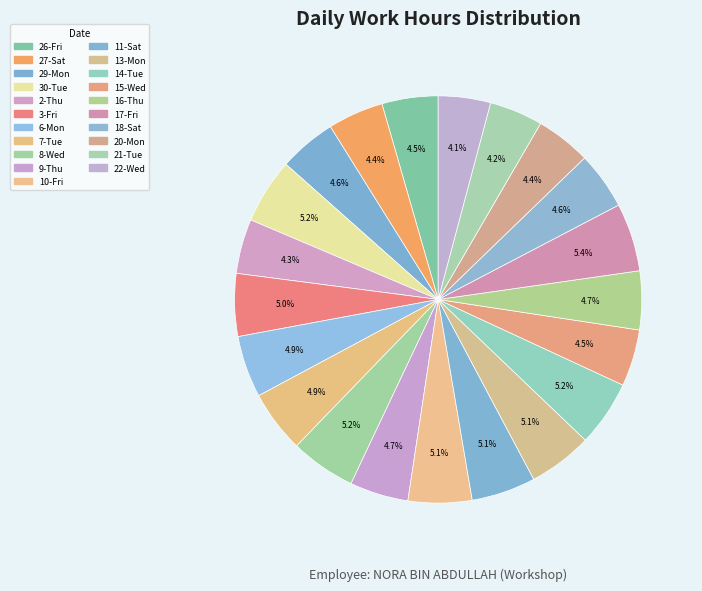

How many slices are in this pie chart?

21